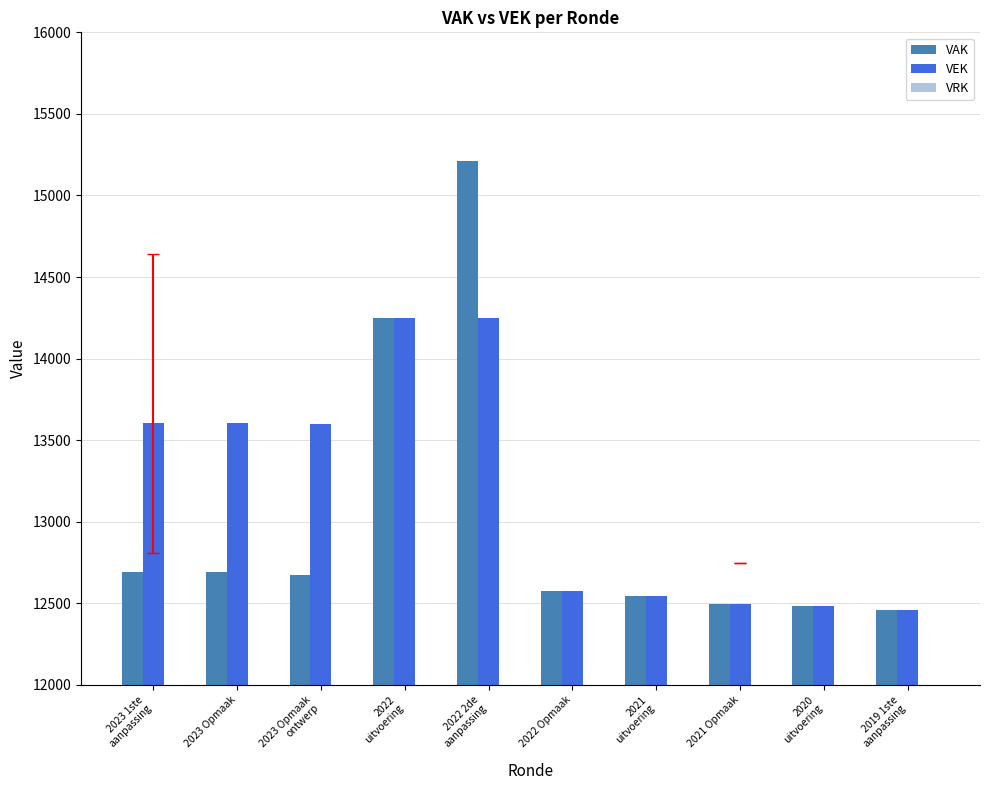

The VAK series shows 16992 at 2023 1ste
aanpassing. True or false?

False